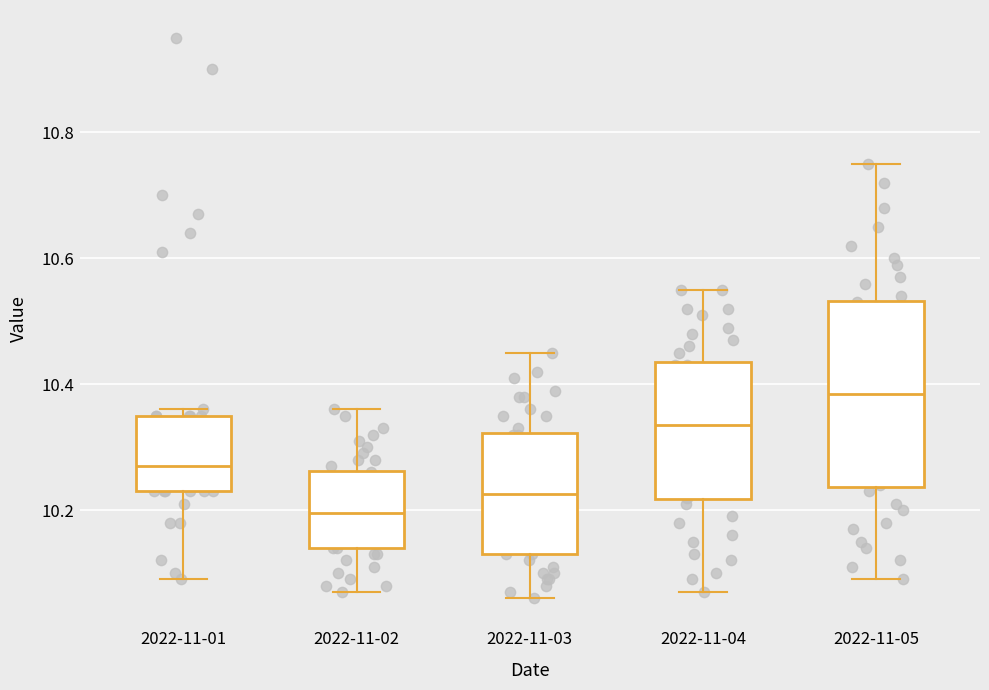

Reading left to right, read every box against the y-axis: the position of its median line, the range the box covers, and the ends of its whiskers. The values are not printed on the chart, so give them approximately, as read against the axis.

2022-11-01: median 10.28, box 10.24 to 10.36, whiskers 10.10 to 10.36 (just above the box's upper edge)
2022-11-02: median 10.20, box 10.14 to 10.26, whiskers 10.08 to 10.36
2022-11-03: median 10.22, box 10.14 to 10.32, whiskers 10.06 to 10.46
2022-11-04: median 10.34, box 10.22 to 10.44, whiskers 10.08 to 10.56
2022-11-05: median 10.38, box 10.24 to 10.54, whiskers 10.10 to 10.76